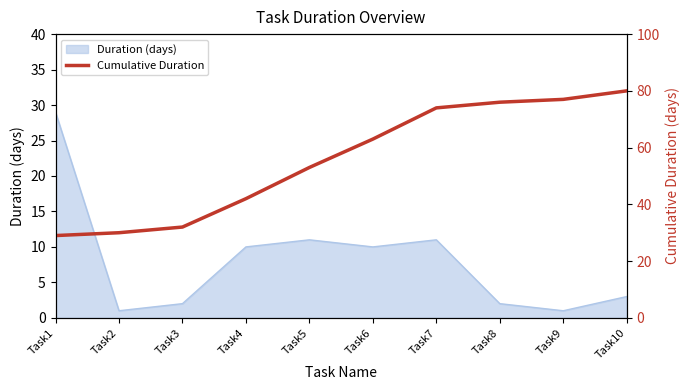

What is the difference between the maximum and minimum values?

51